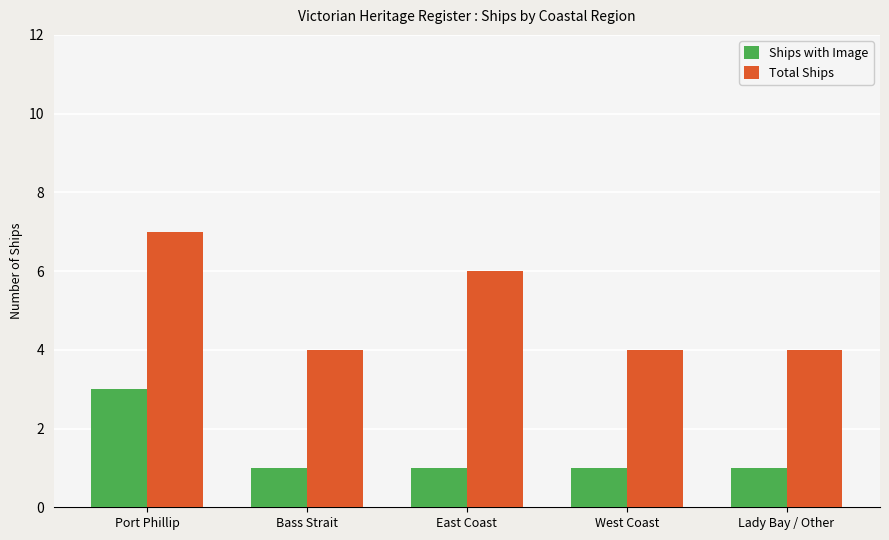

Count the Total Ships values in the range 4 to 6.

4